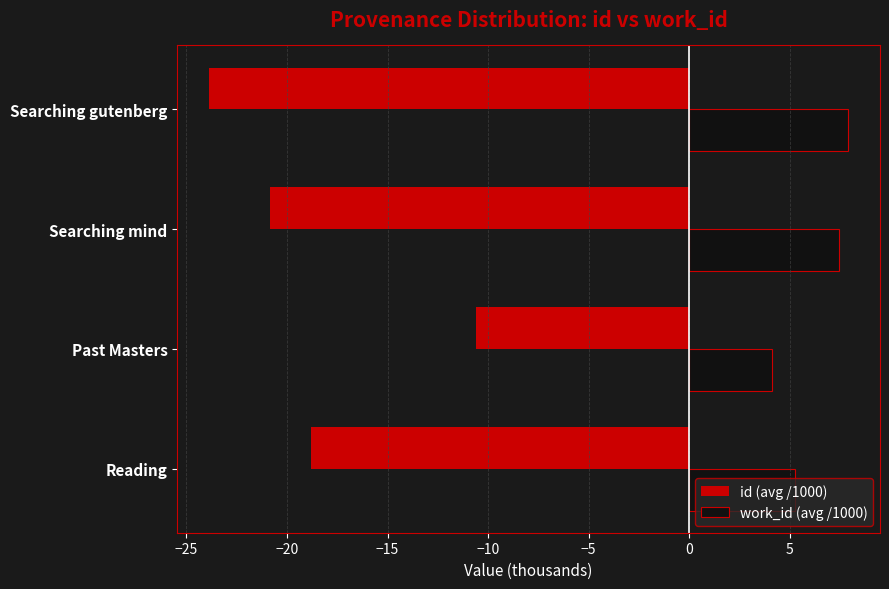

Rank the series by their average value, from lowest to highest.

id (avg /1000), work_id (avg /1000)